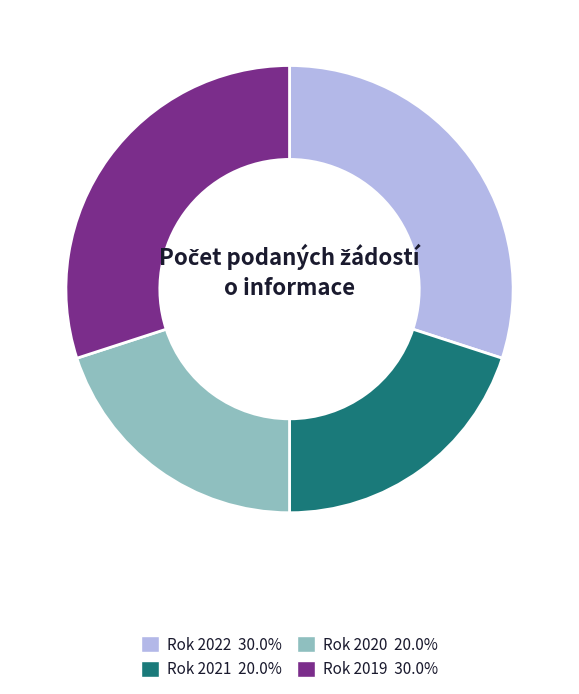

Does any single category account for the majority?

No